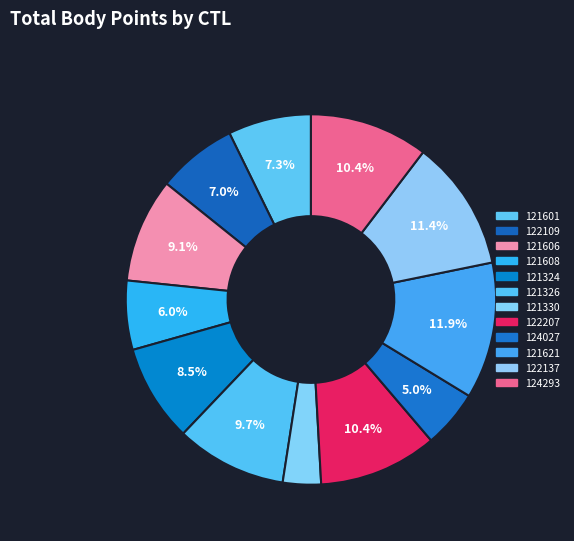

Does 121606 account for over 50% of the chart?

No